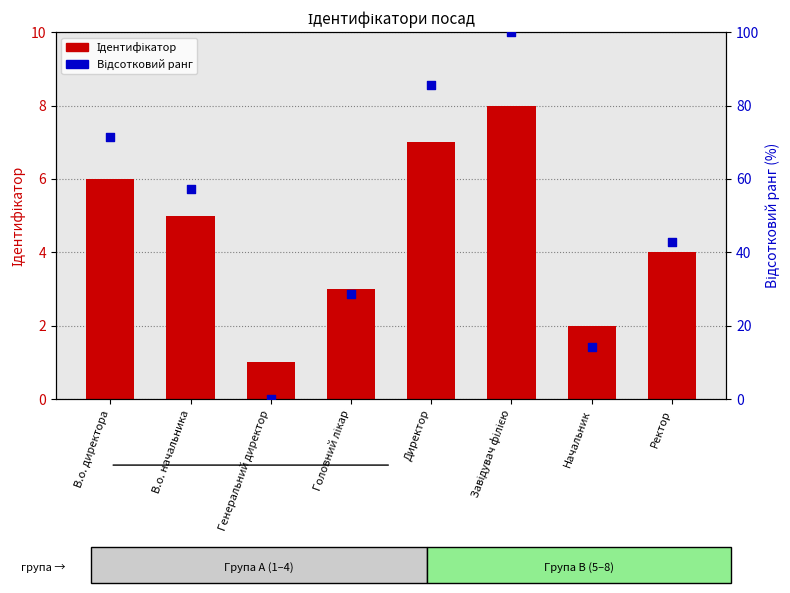

At how many categories does at least one series exceed 96?

1